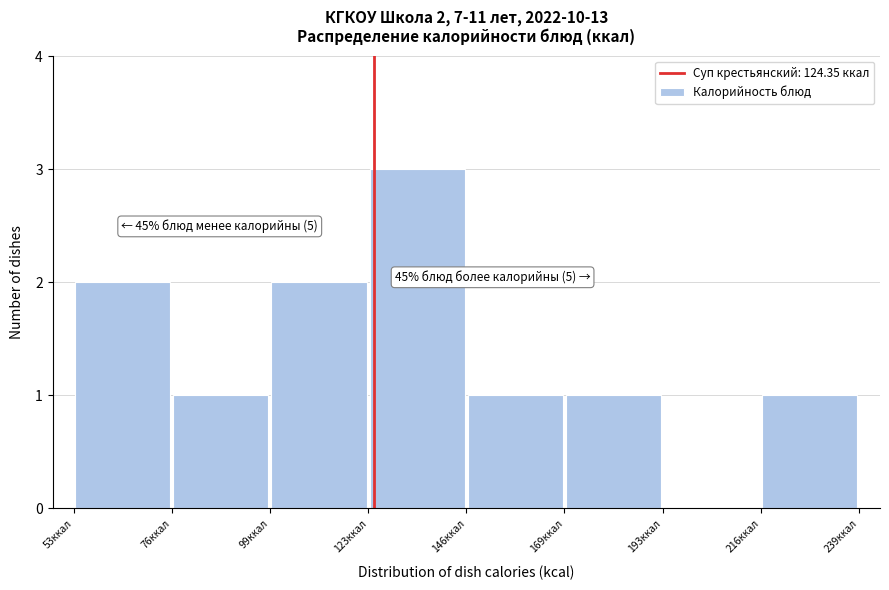

Which range on the x-axis has the tallest bar?

125 to 145